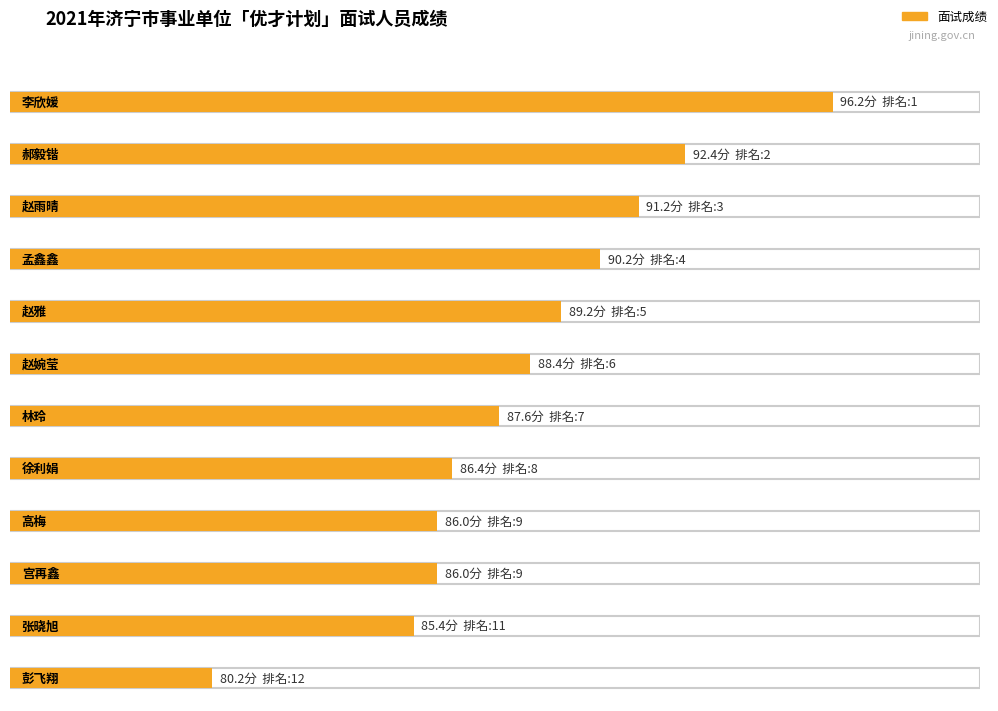

Reading left to right, transcribe all the data shown in this chart.

面试成绩: 96.2	92.4	91.2	90.2	89.2	88.4	87.6	86.4	86.0	86.0	85.4	80.2
排名: 1.0	2.0	3.0	4.0	5.0	6.0	7.0	8.0	9.0	9.0	11.0	12.0